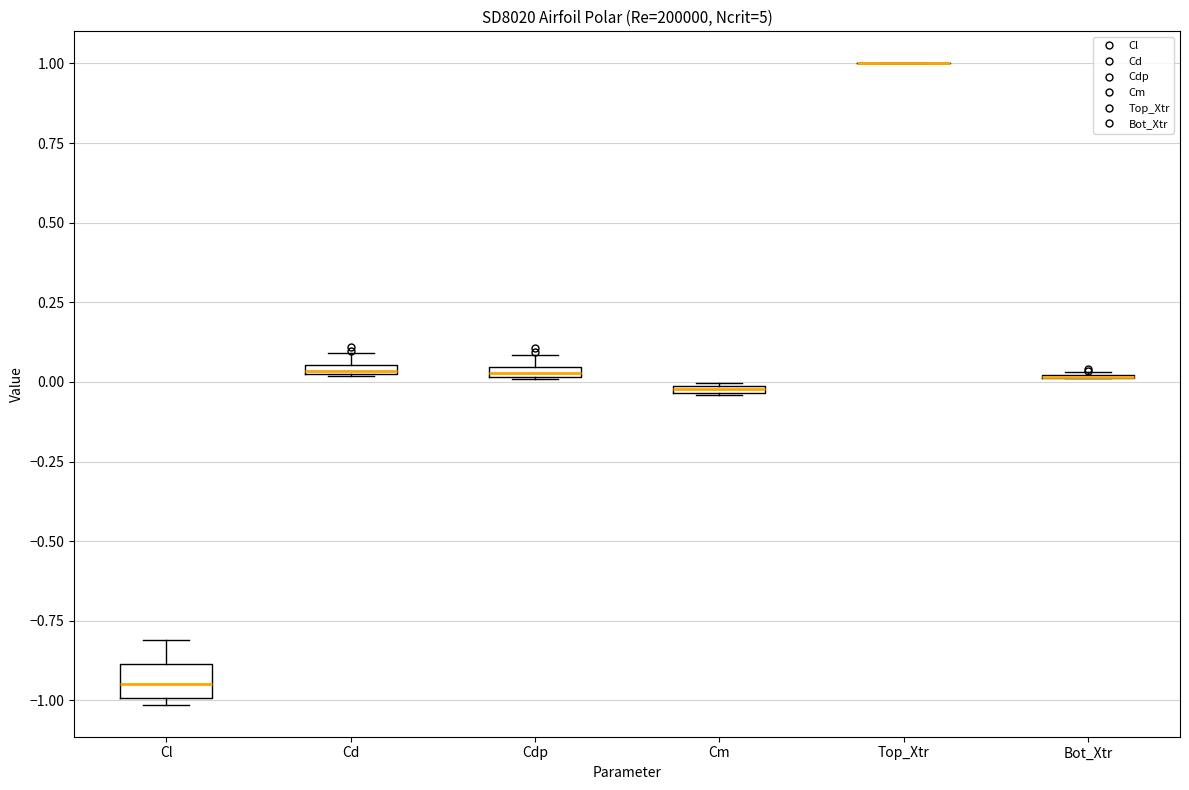

Comparing the boxes themselves (not the whiskers), which one is the tallest?

Cl